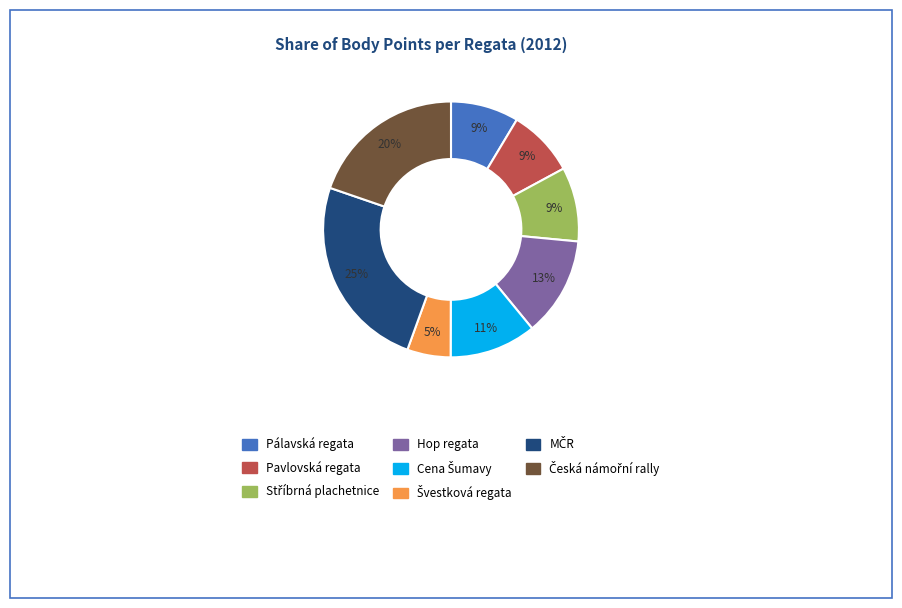

Is there any slice that represents more than half of the pie?

No